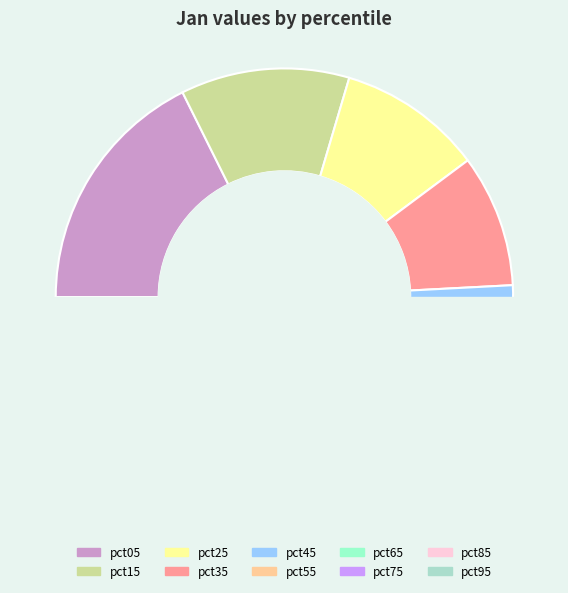

Is there a majority slice in this chart?

No